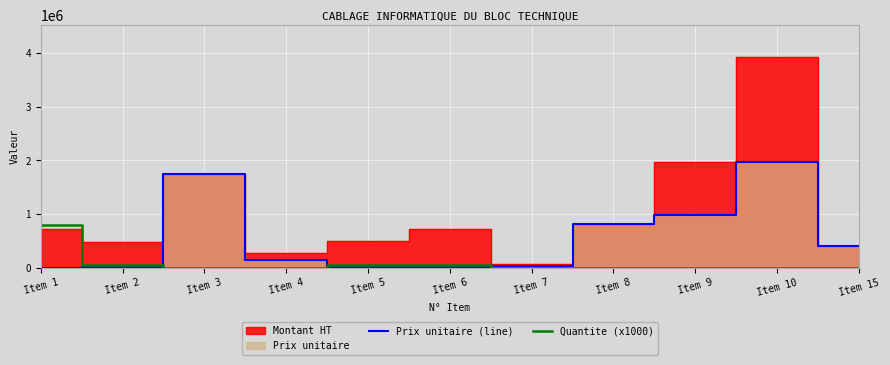

In Prix unitaire (line), how many points are lower than both neighbors (excluding endpoints)?

1